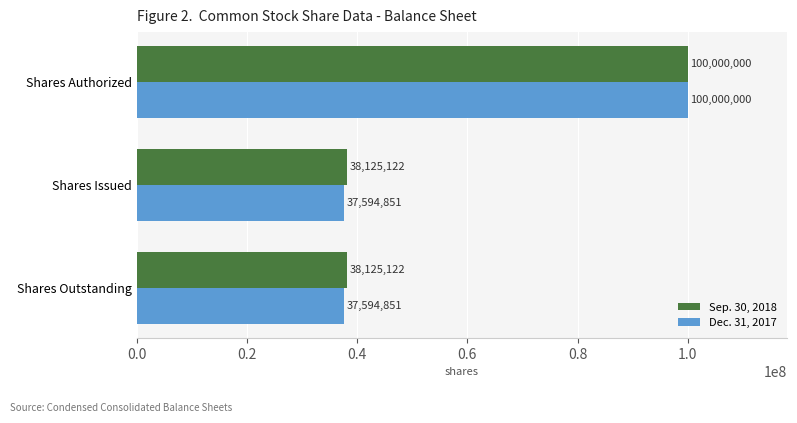

List the series in order of their overall mean, lowest first.

Dec. 31, 2017, Sep. 30, 2018